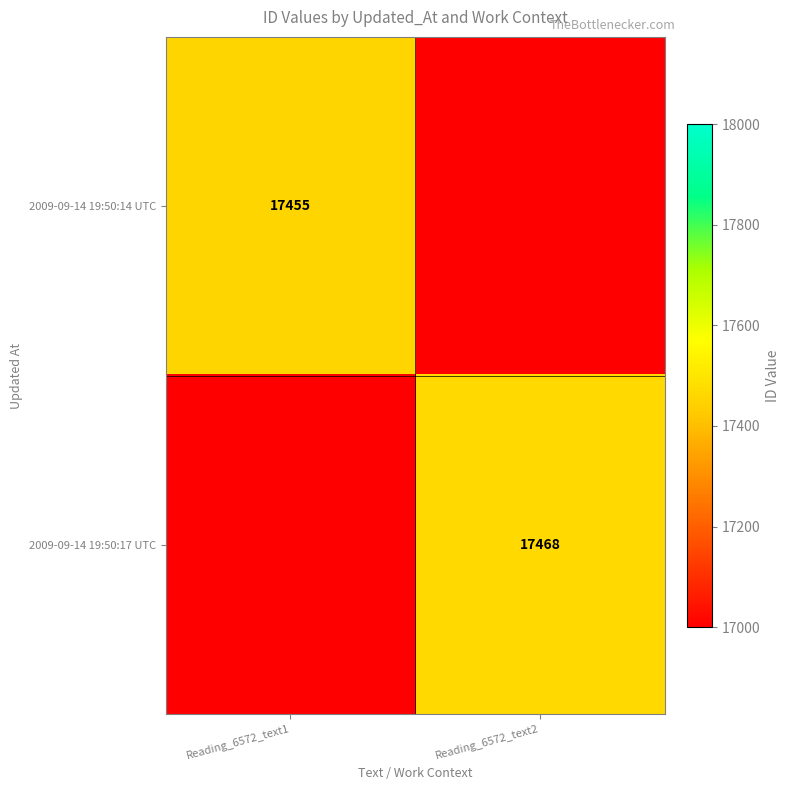

What is the total value across all series at Reading_6572_text2?

17468